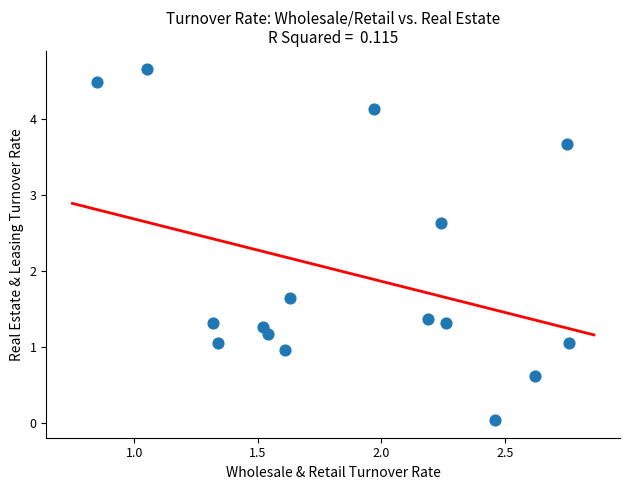

What Y value in the scatter plot is closest to 2?

1.6